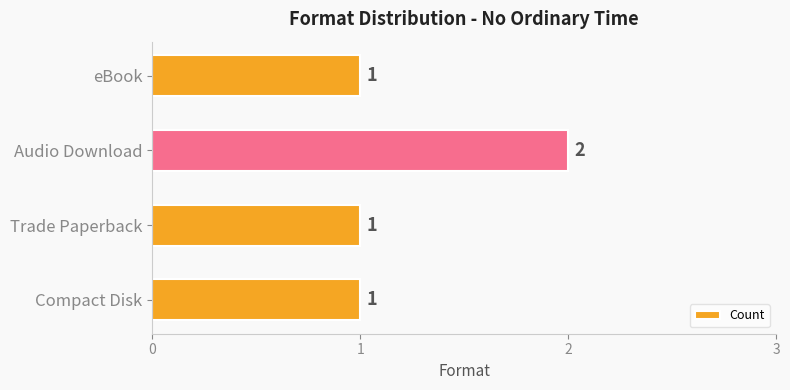

How many values are between 1 and 2?

4